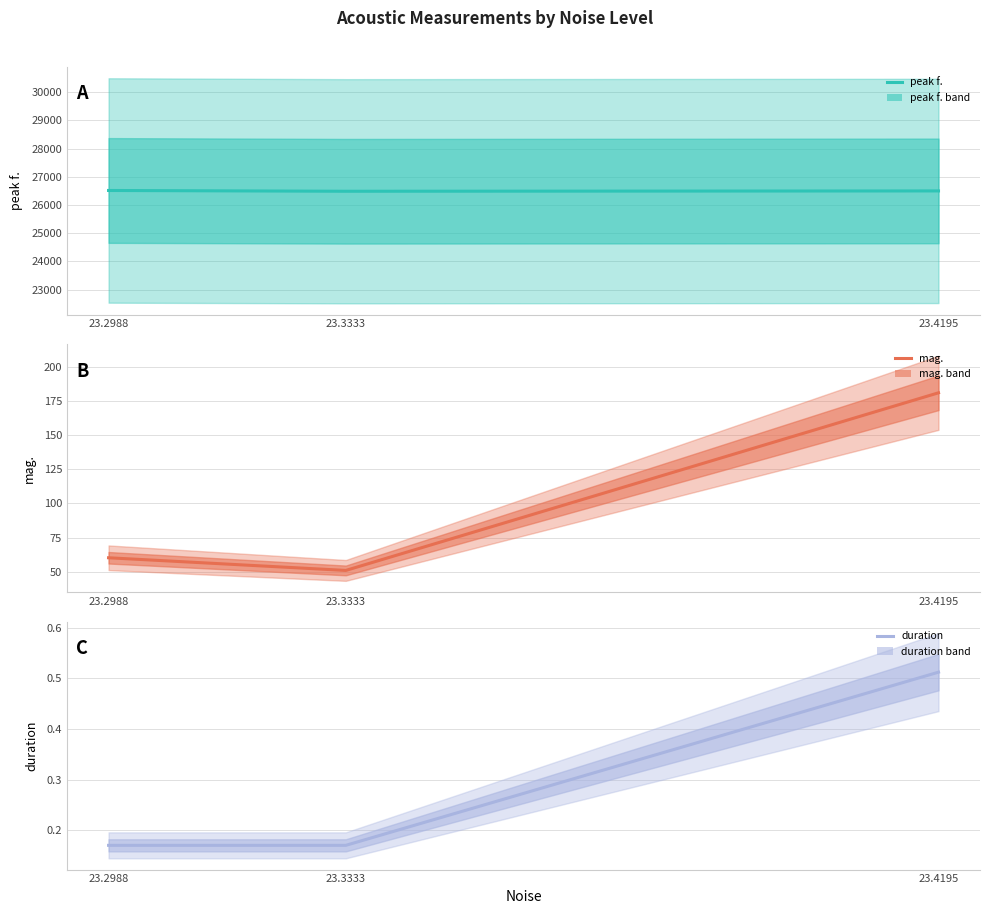

What is the approximate value of duration at 23.4195?

0.5